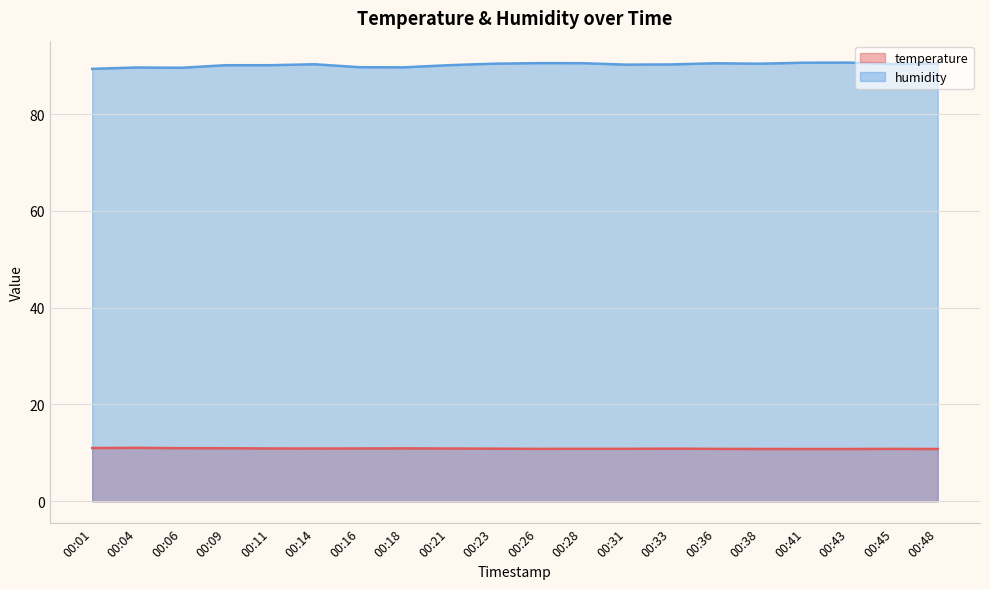

Between 00:06 and 00:41, which series saw the biggest shift?

humidity